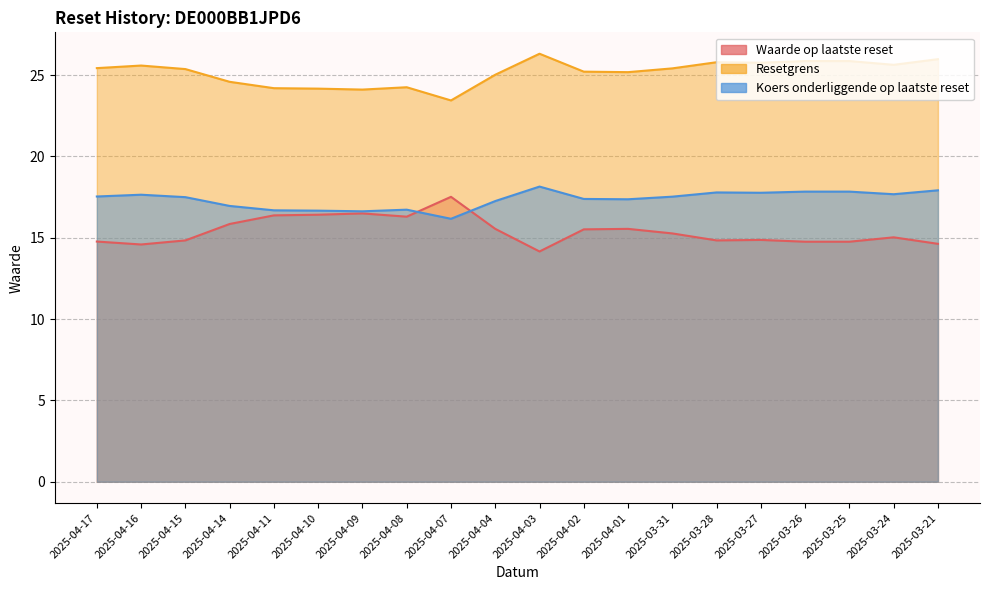

Is the value of Koers onderliggende op laatste reset at 2025-03-27 greater than the value of Waarde op laatste reset at 2025-03-28?

Yes